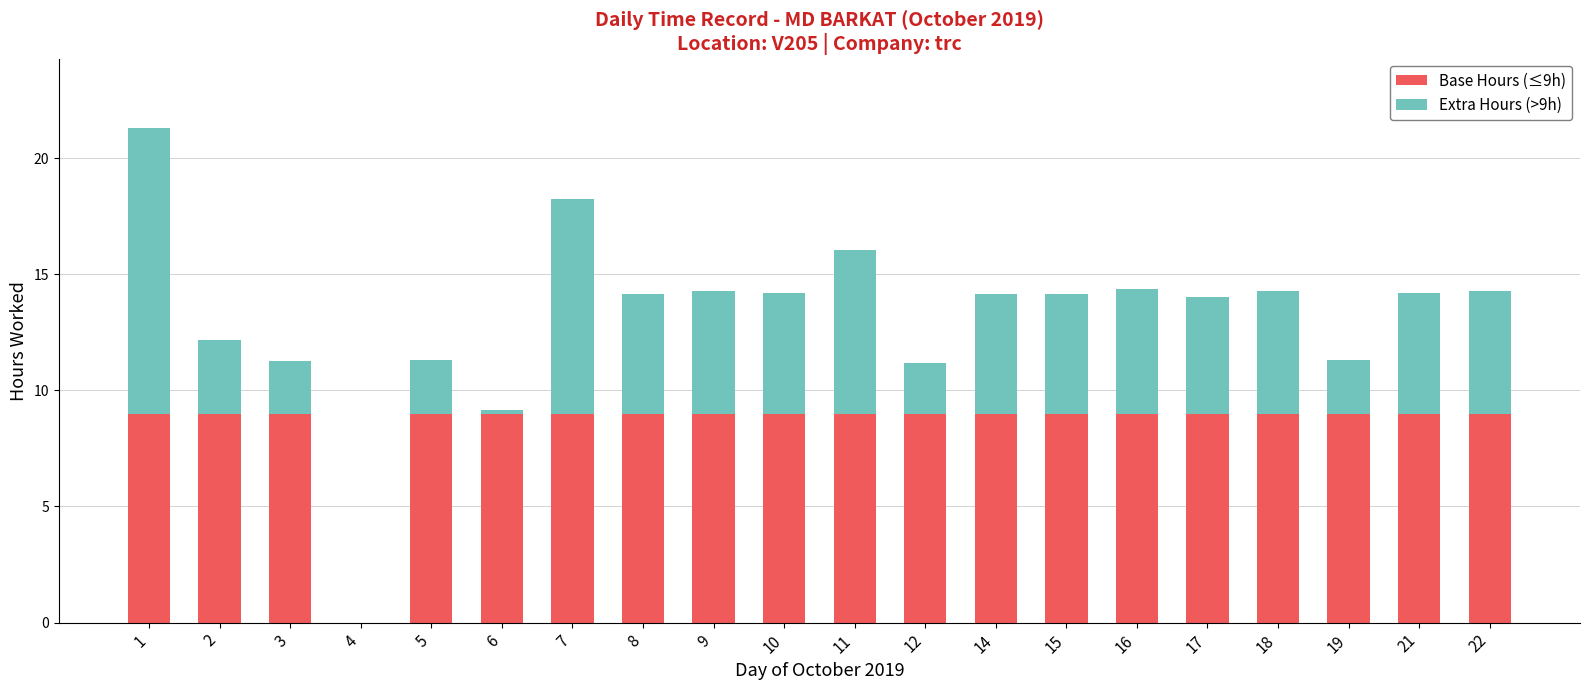

What is the total value across all series at 18?

14.3